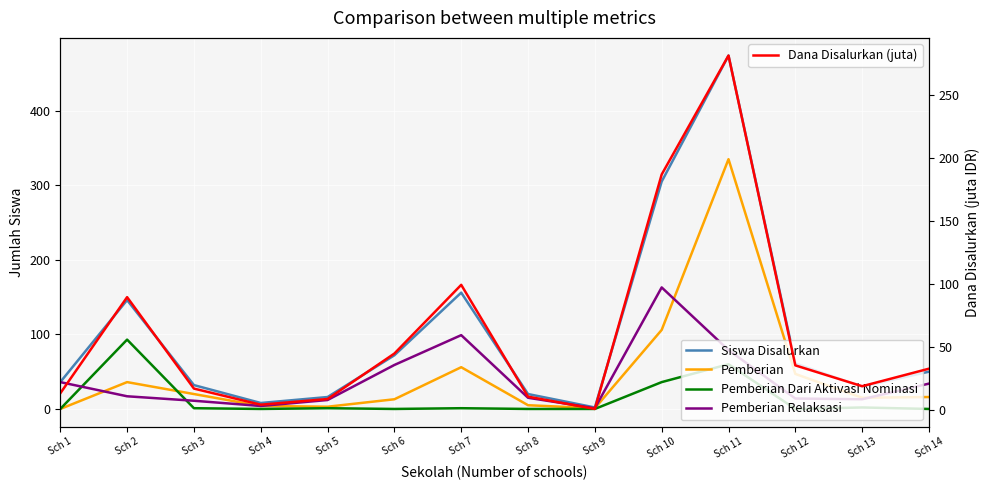

At which category is the sum across all series the highest?

Sch 11